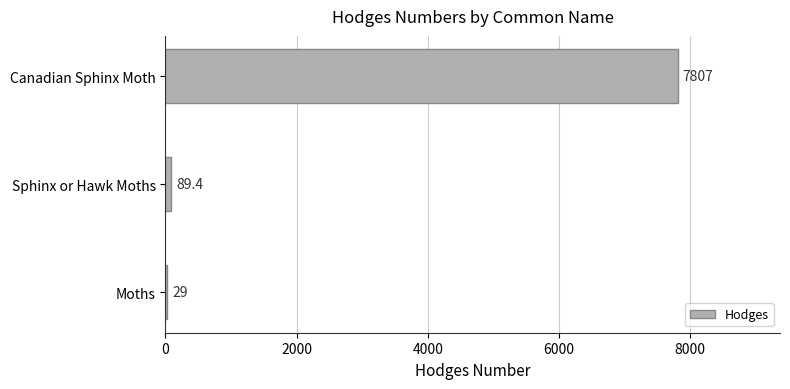

Does the chart contain stacked bars?

No